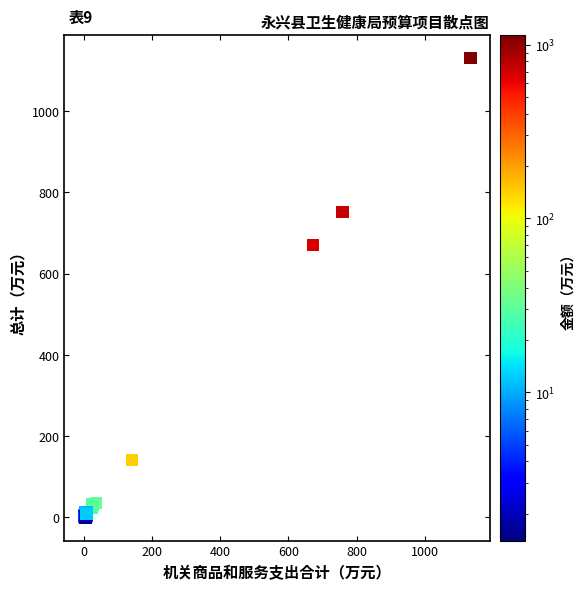

What Y value in the scatter plot is closest to 564?

670.3